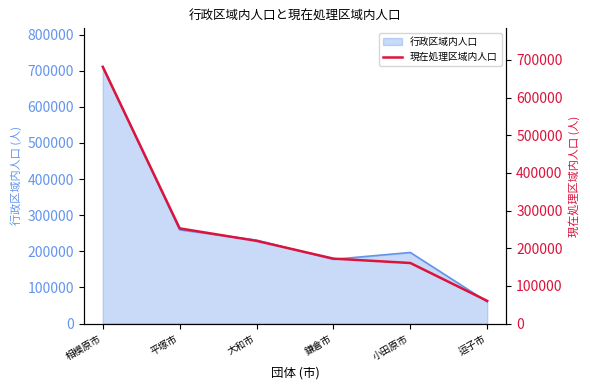

Reading left to right, extract all data points from this chart.

681745	252785	219580	172425	160800	60271